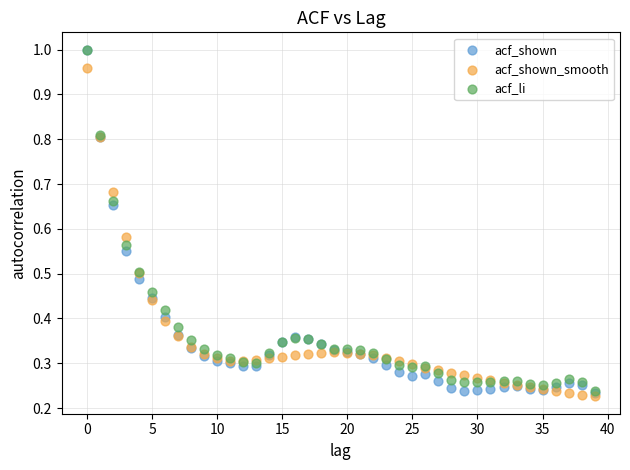

What are all the series names shown in the legend?

acf_shown, acf_shown_smooth, acf_li